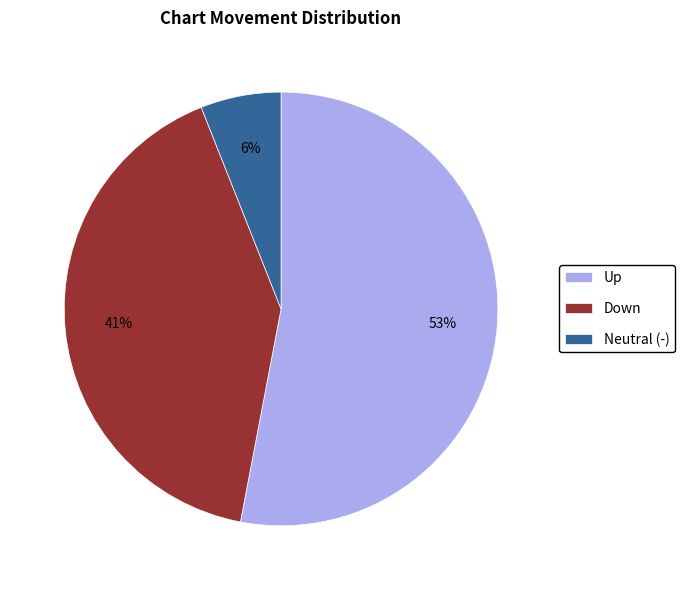

Rank the categories by value from lowest to highest.

Neutral (-), Down, Up